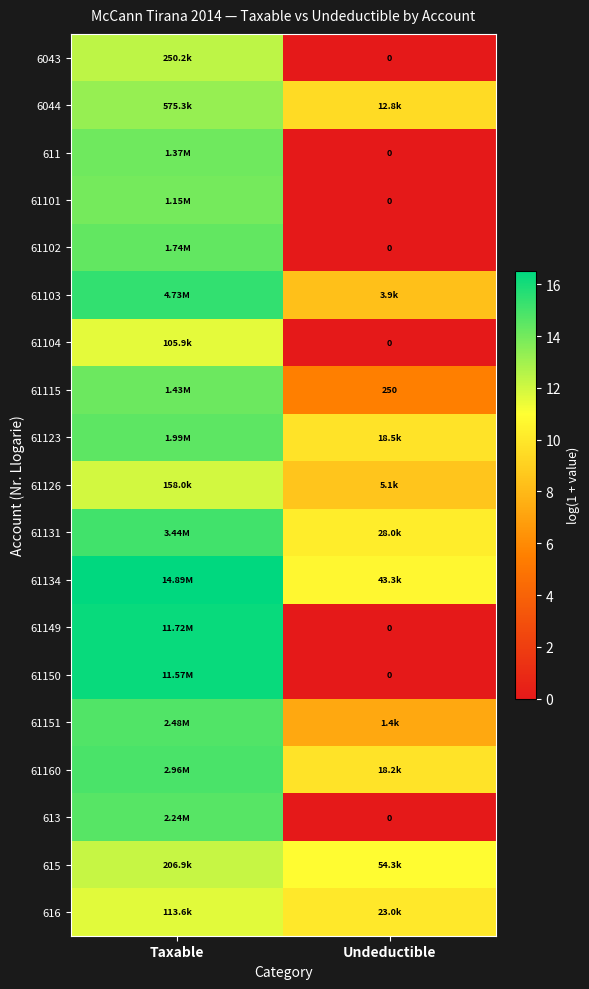

What is the spread (max minus min) of values at Undeductible?

10.9